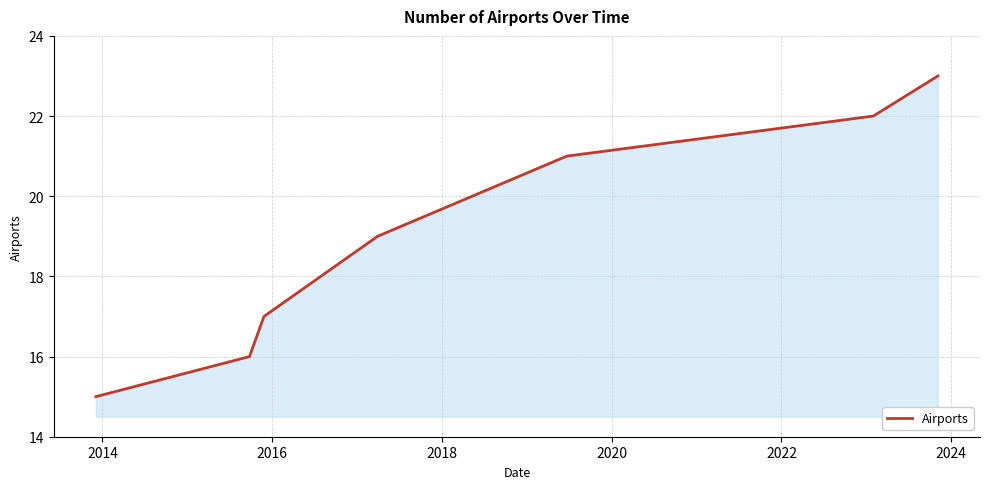

True or false: the data has more than 2 interior local peaks.

False